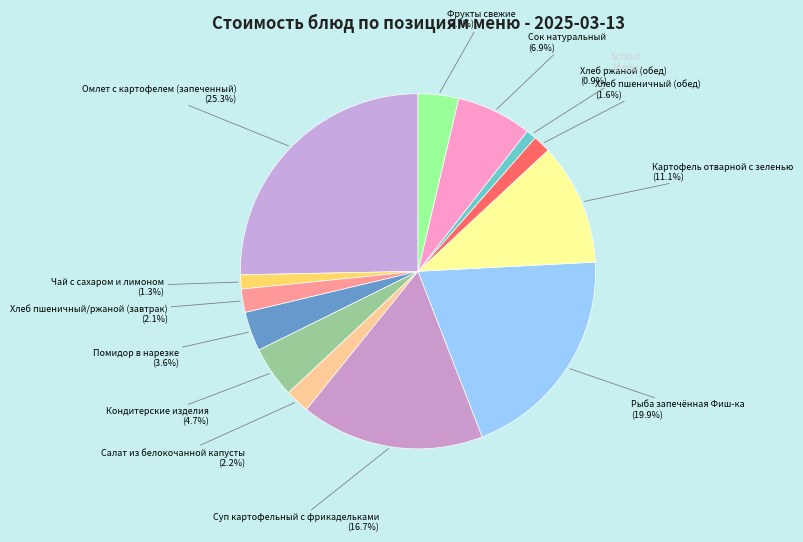

To the nearest percent, what is the average slice percentage?

8%